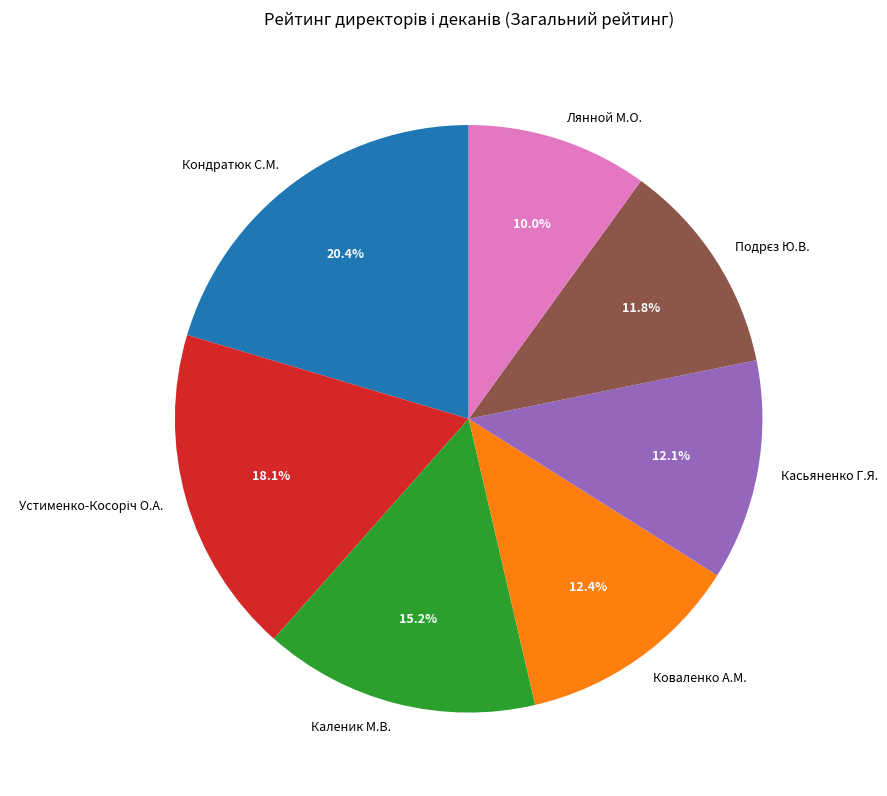

Between Лянной М.О. and Кондратюк С.М., which is larger?

Кондратюк С.М.